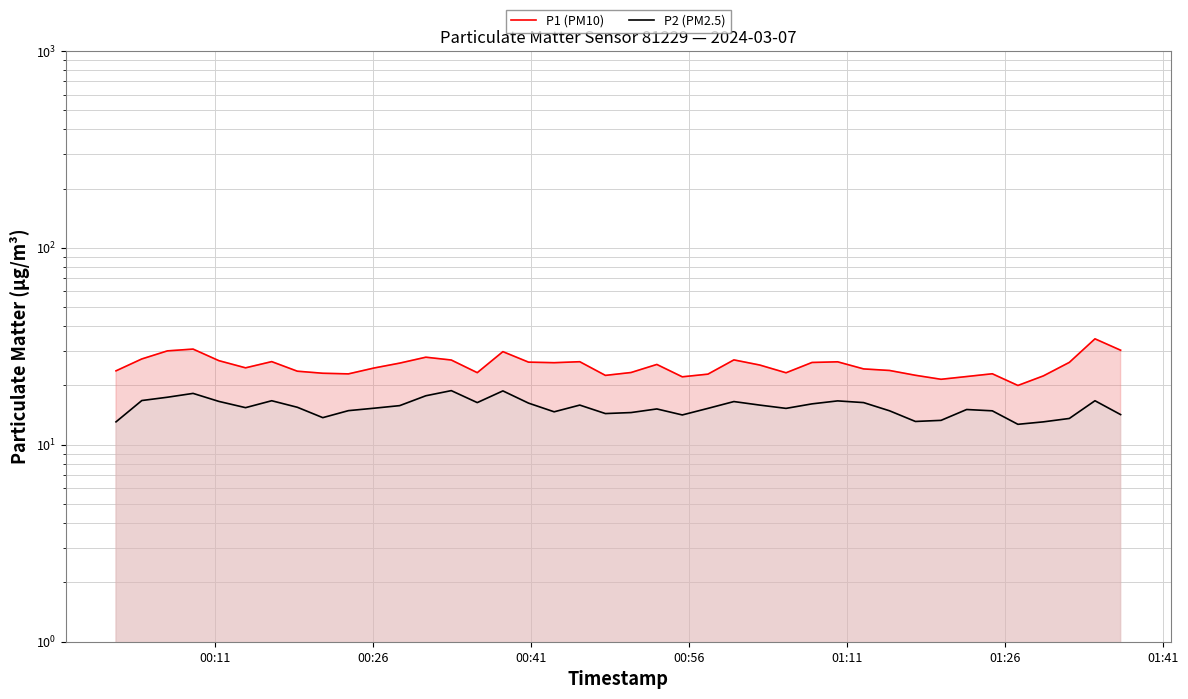

What is the maximum value shown in the chart?

34.5